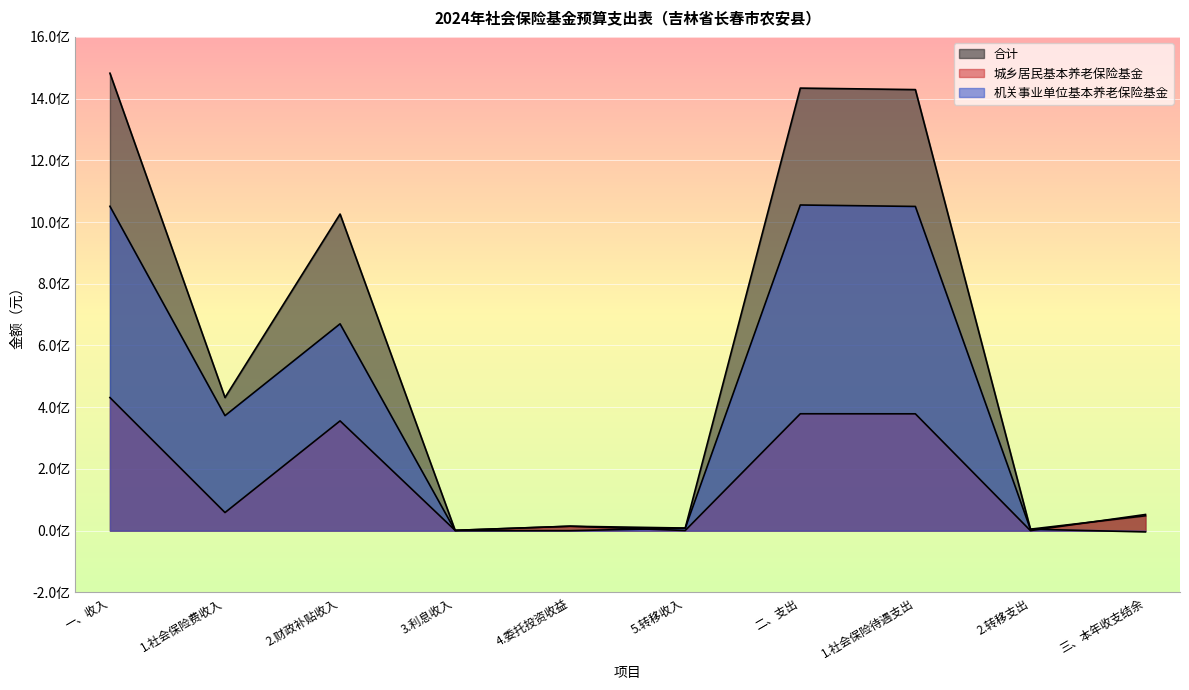

Between 2.财政补贴收入 and 一、收入, which is larger?

一、收入